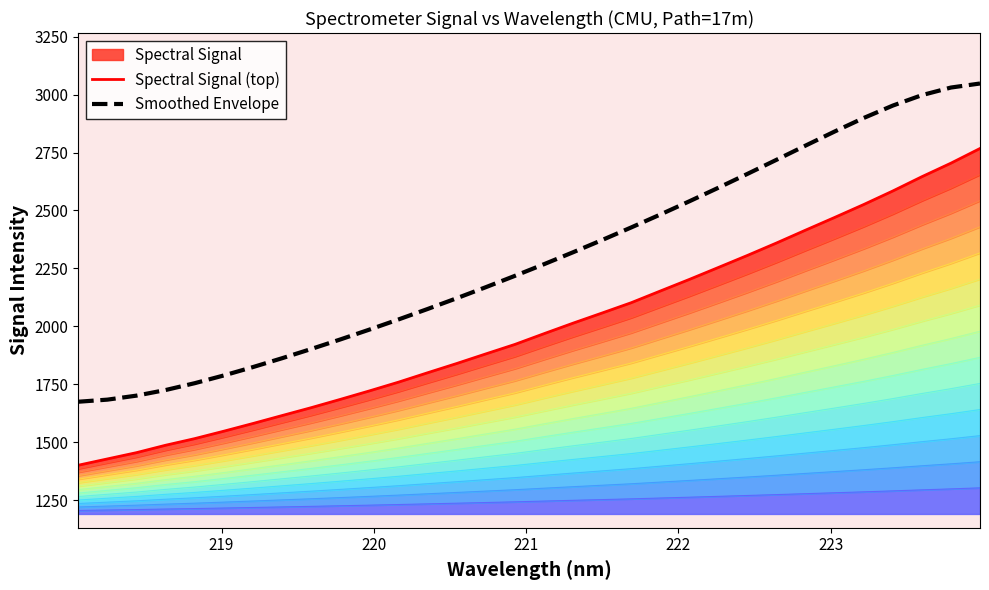

What is the minimum value for Smoothed Envelope?

1675.0